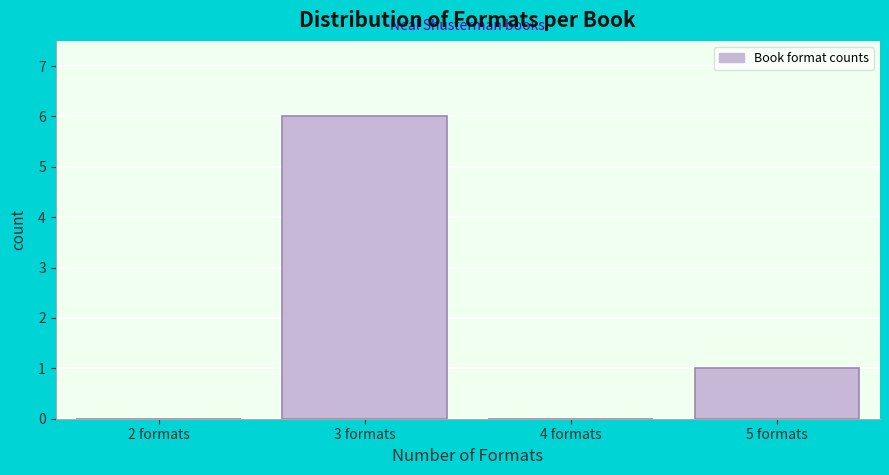

Reading left to right, what are all the values shown in this chart?

2 formats=0	3 formats=6	4 formats=0	5 formats=1